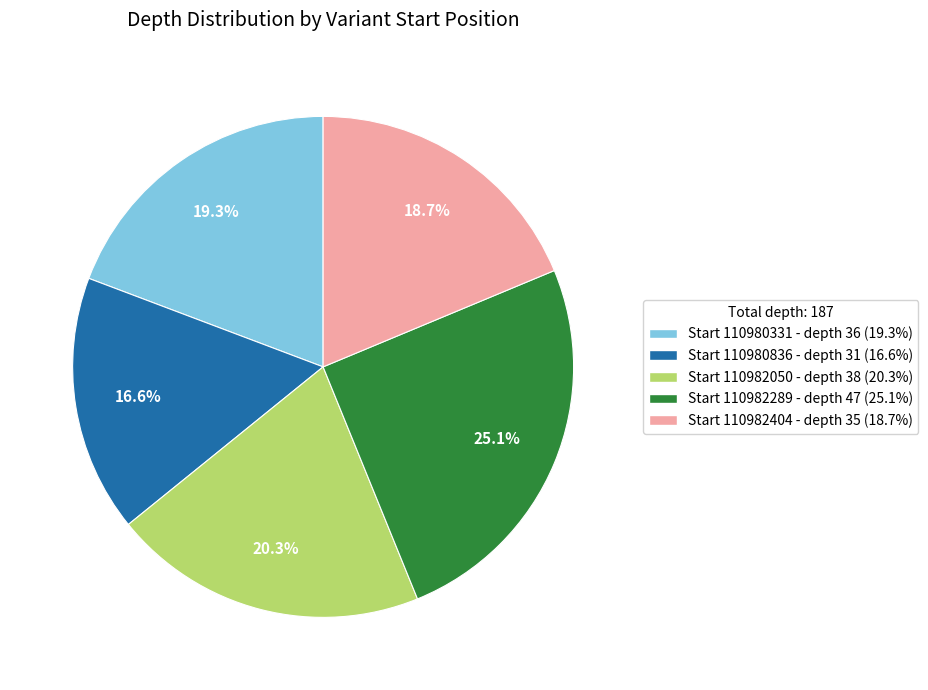

Is there a majority slice in this chart?

No